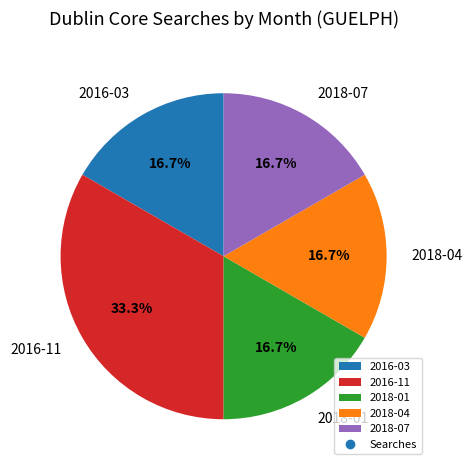

What percentage is the 2018-04 slice, to the nearest percent?

17%